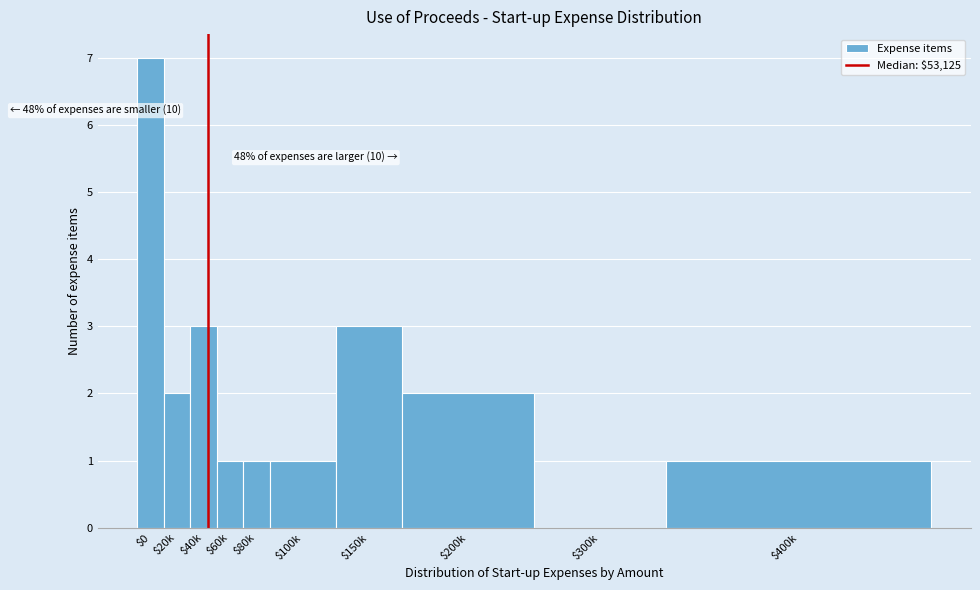

What is the maximum value shown in the chart?

7